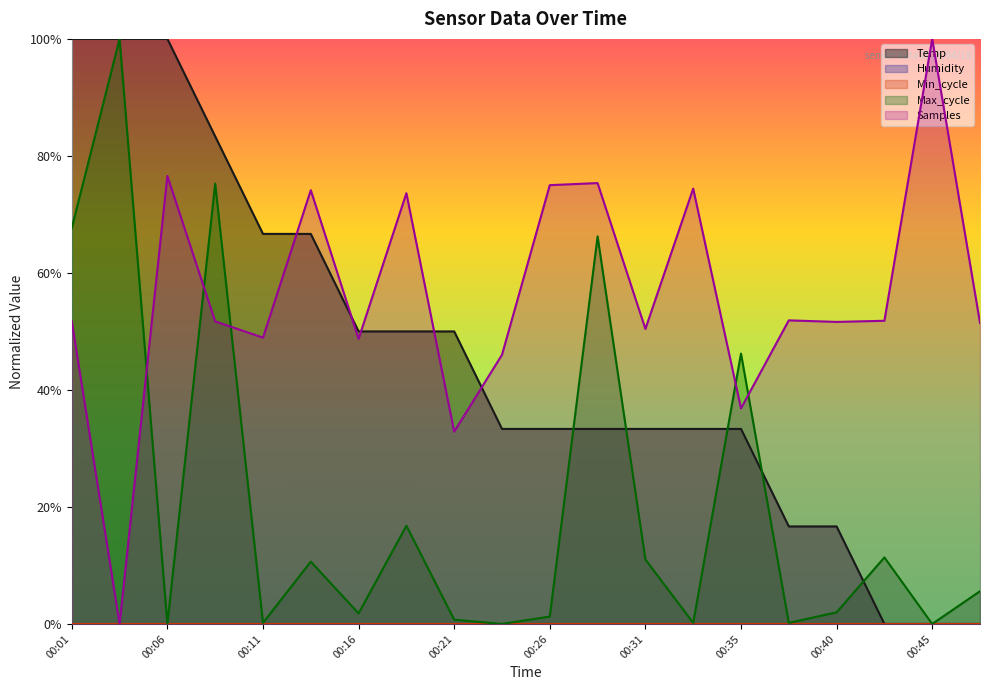

Where is Max_cycle nearest to the value 0?

00:06